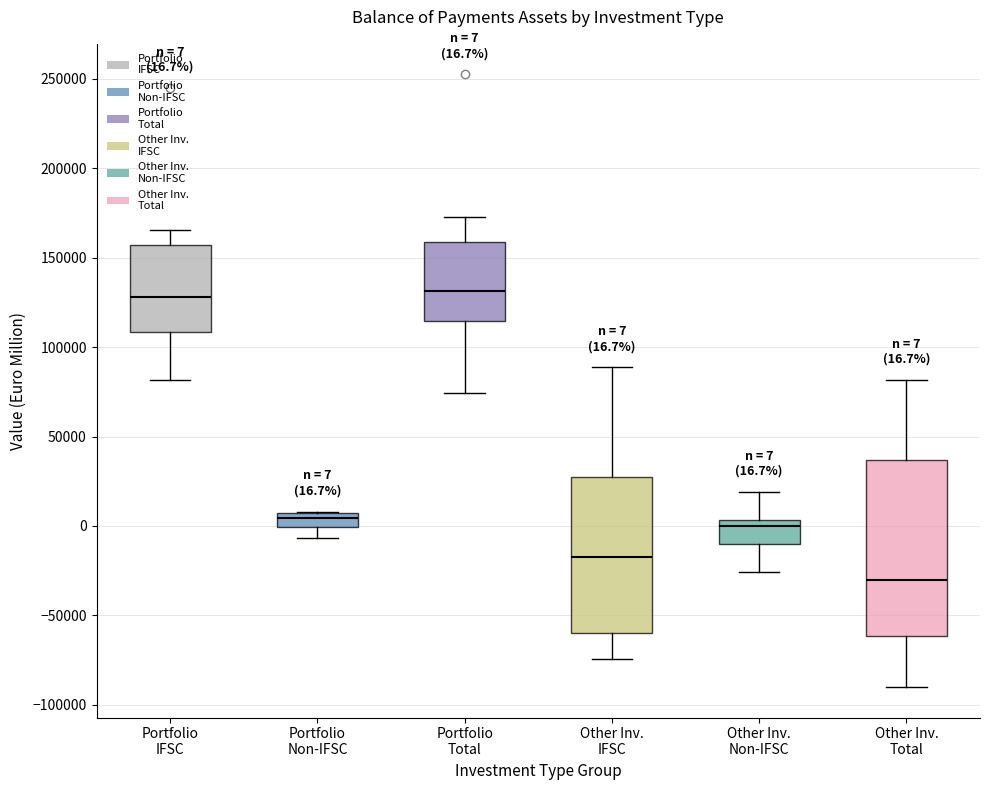

Which box is the tallest, from its lower edge to its upper edge?

Other Inv. Total